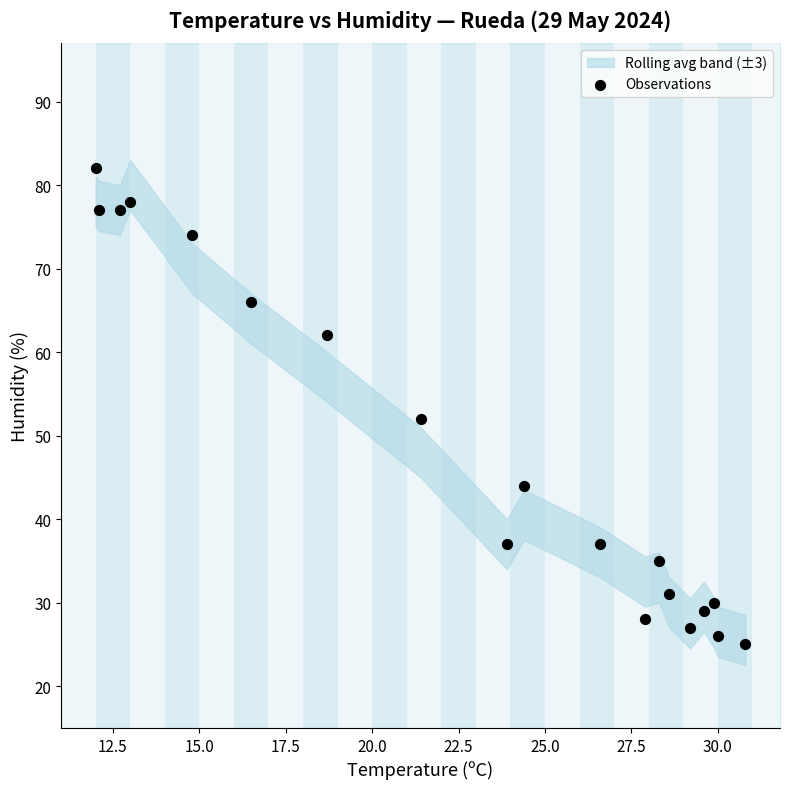

What Y value in the scatter plot is closest to 53?

52